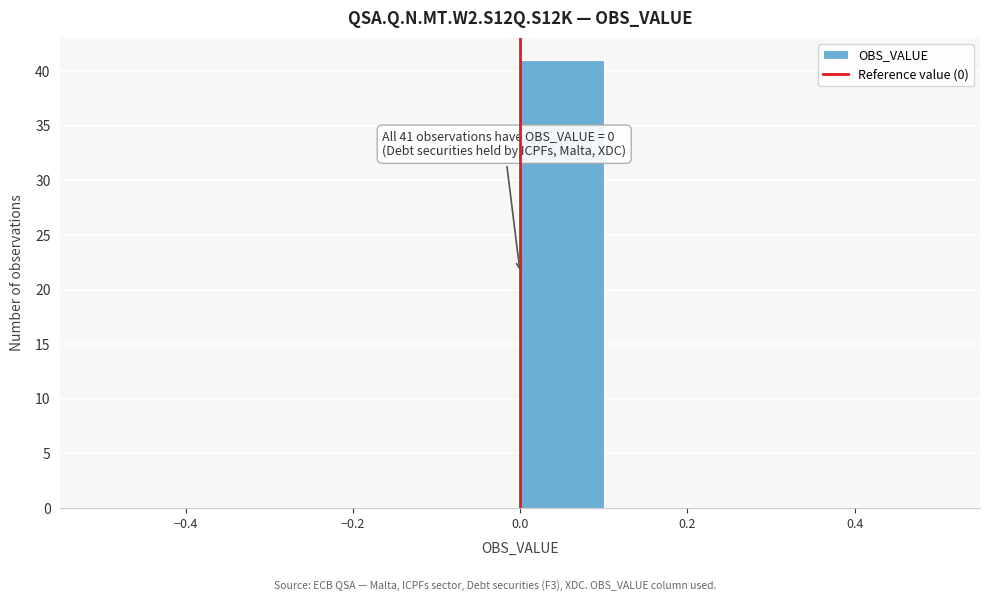

Over which range of the x-axis is the bar tallest?

0.0 to 0.1